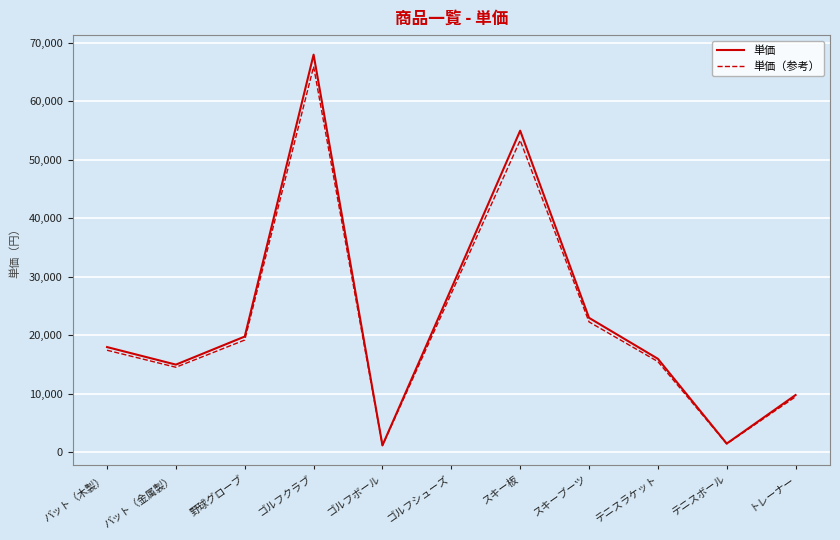

How many categories are shown in the chart?

11